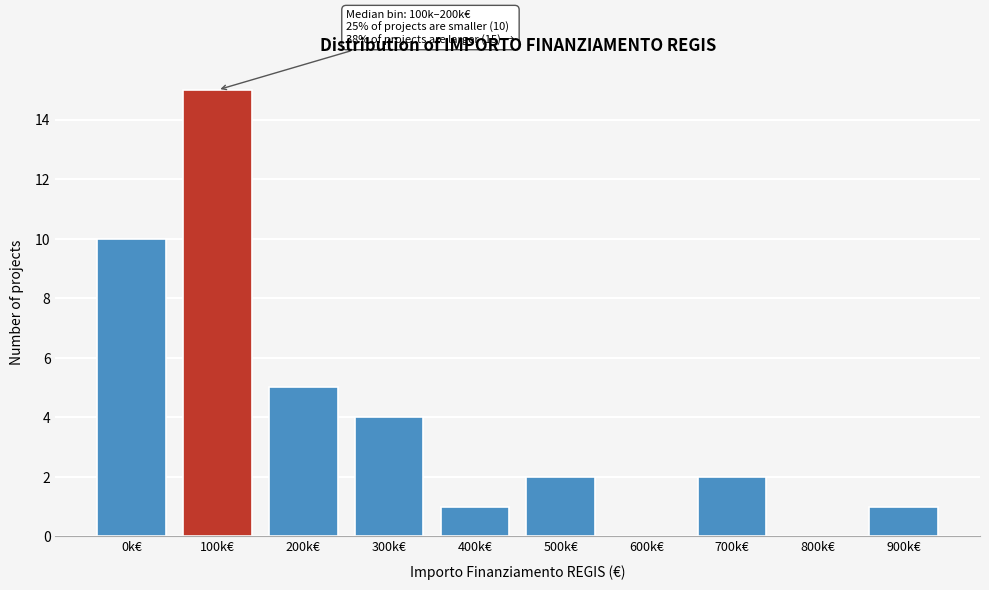

Reading left to right, extract all data points from this chart.

0k€=10	100k€=15	200k€=5	300k€=4	400k€=1	500k€=2	600k€=0	700k€=2	800k€=0	900k€=1